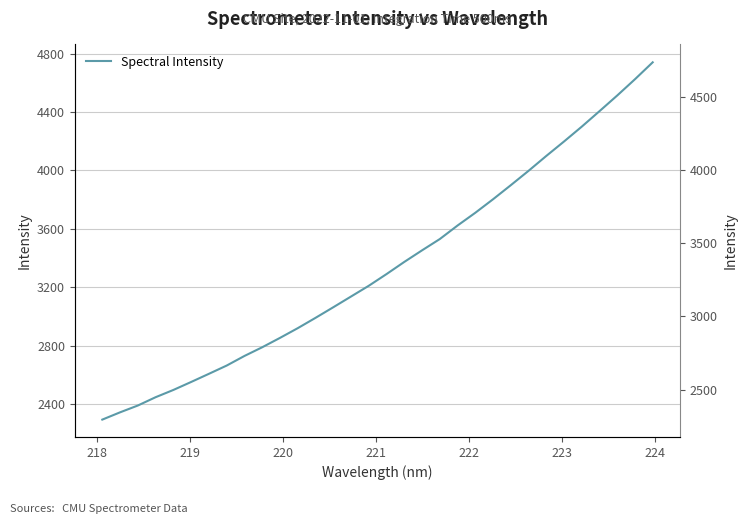

The value at 13 is 1766.9. True or false?

False